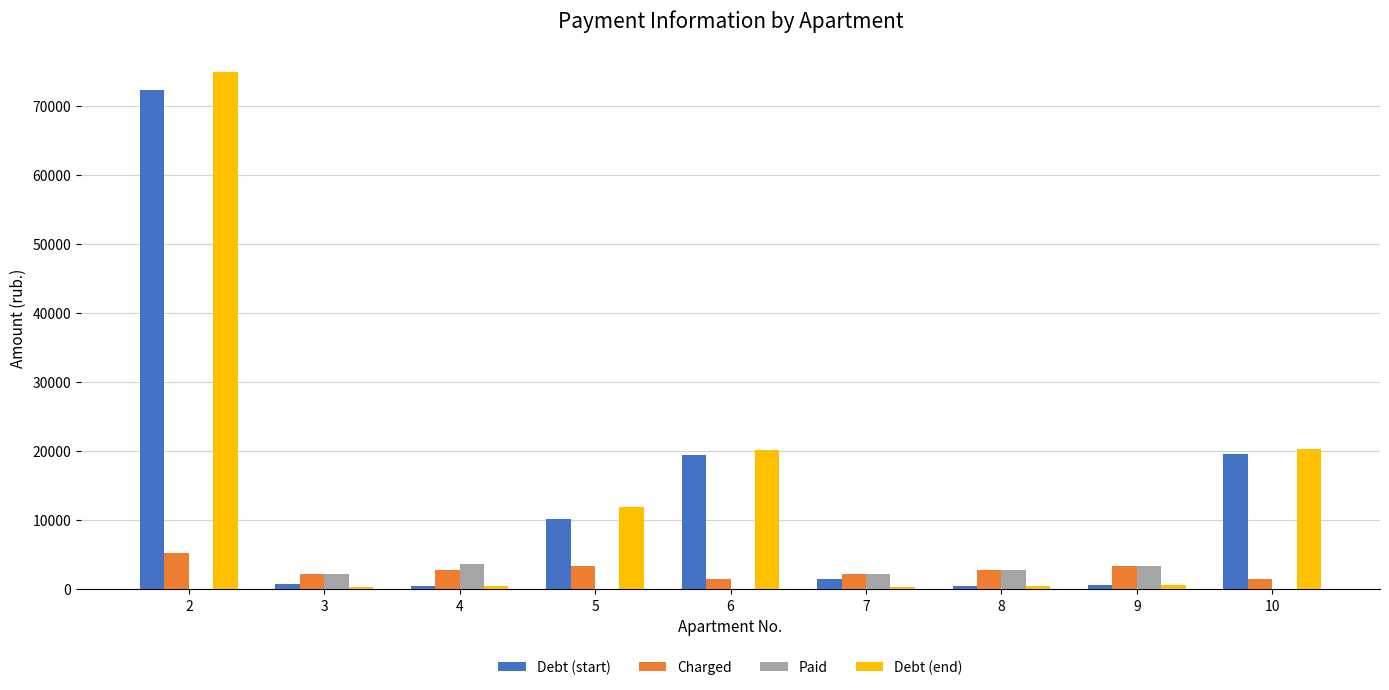

Which series changed the most between 2 and 4?

Debt (end)